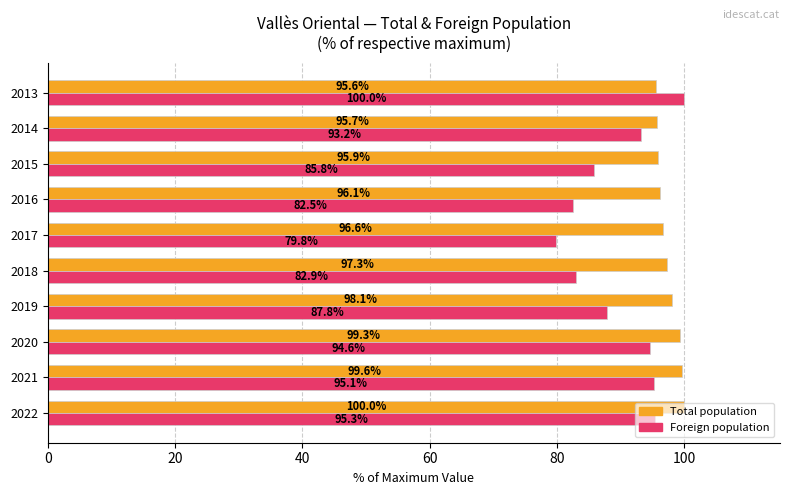

At 2015, list the series in order from largest to smallest.

Total population, Foreign population